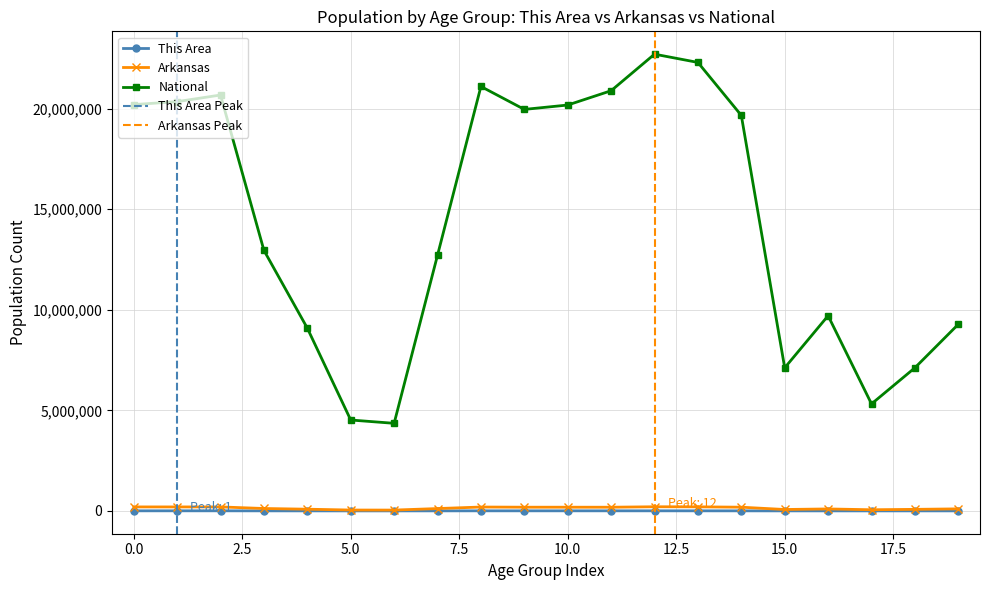

What are all the series names shown in the legend?

This Area, Arkansas, National